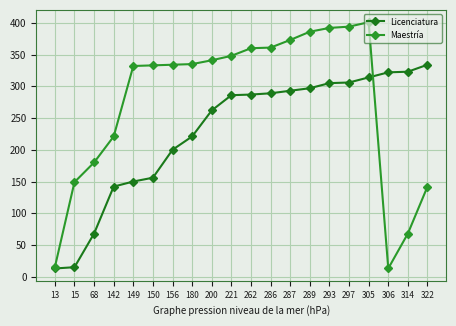

How many data points in Maestría are less than 335?

10